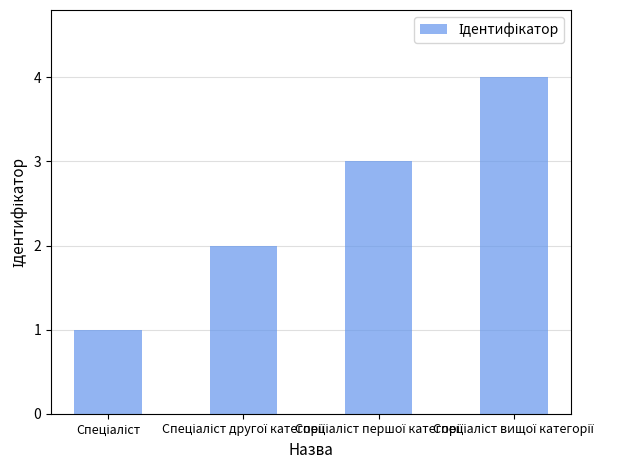

What is the difference between the maximum and minimum values?

3